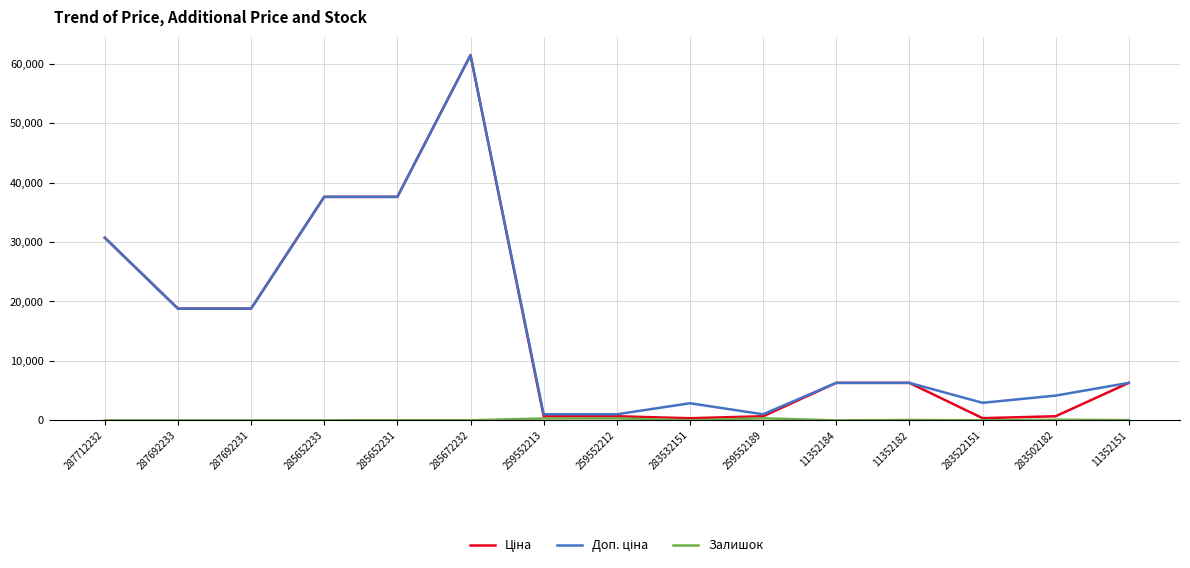

At which category is the sum across all series the highest?

285672232